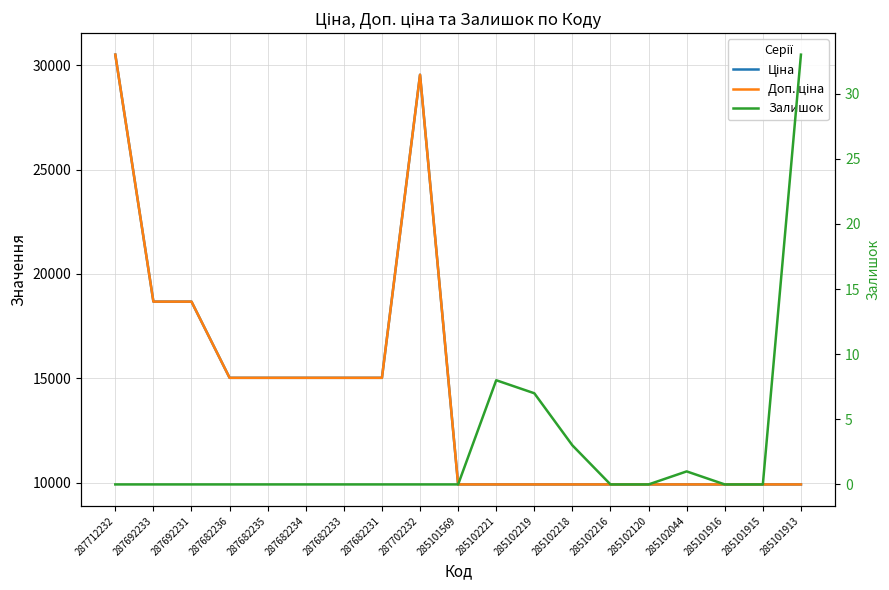

Is this an area chart (filled region under the line)?

No